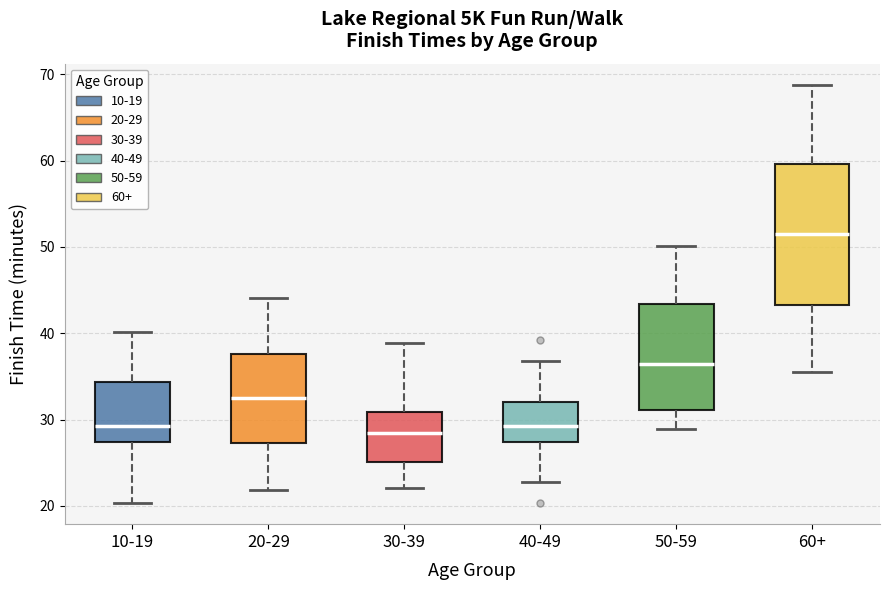

Reading left to right, read every box against the y-axis: the position of its median line, the range the box covers, and the ends of its whiskers. The values are not printed on the chart, so give them approximately, as read against the axis.

10-19: median 29, box 27 to 34, whiskers 20 to 40
20-29: median 33, box 27 to 38, whiskers 22 to 44
30-39: median 28, box 25 to 31, whiskers 22 to 39
40-49: median 29, box 27 to 32, whiskers 23 to 37
50-59: median 37, box 31 to 43, whiskers 29 to 50
60+: median 52, box 43 to 60, whiskers 36 to 69